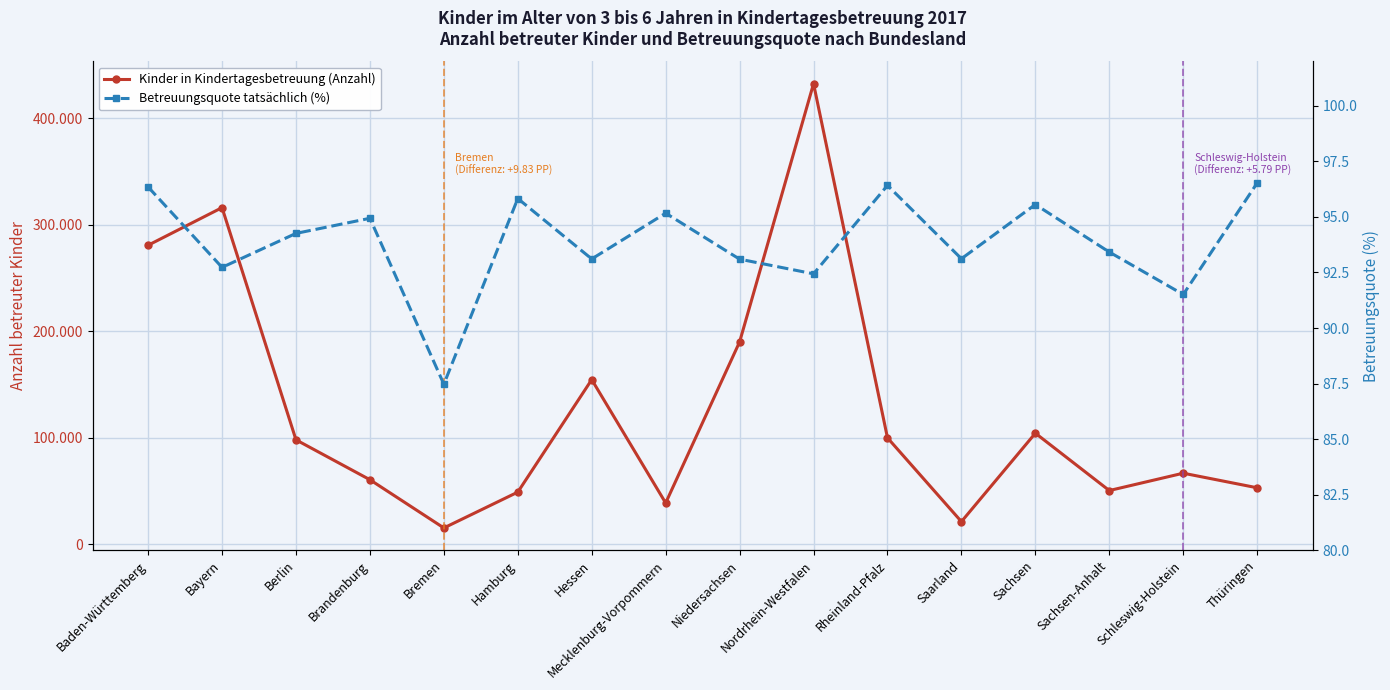

List the labels in order of Kinder in Kindertagesbetreuung (Anzahl) value, smallest first.

Bremen, Saarland, Mecklenburg-Vorpommern, Hamburg, Sachsen-Anhalt, Thüringen, Brandenburg, Schleswig-Holstein, Berlin, Rheinland-Pfalz, Sachsen, Hessen, Niedersachsen, Baden-Württemberg, Bayern, Nordrhein-Westfalen